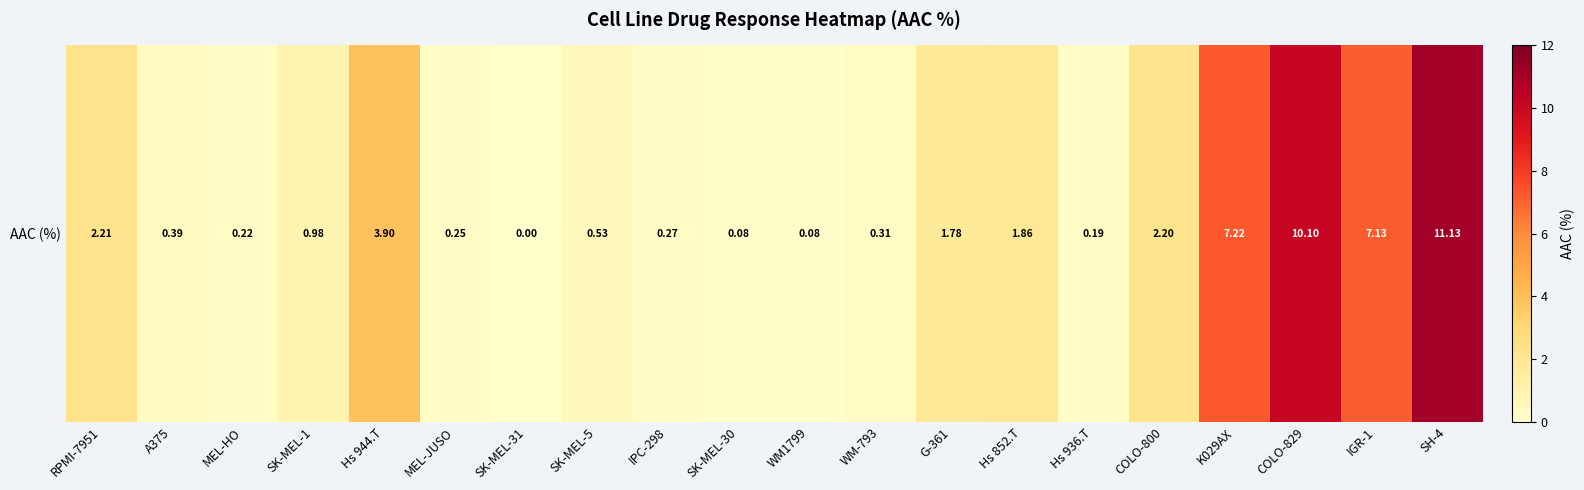

How many distinct data groups are displayed?

1